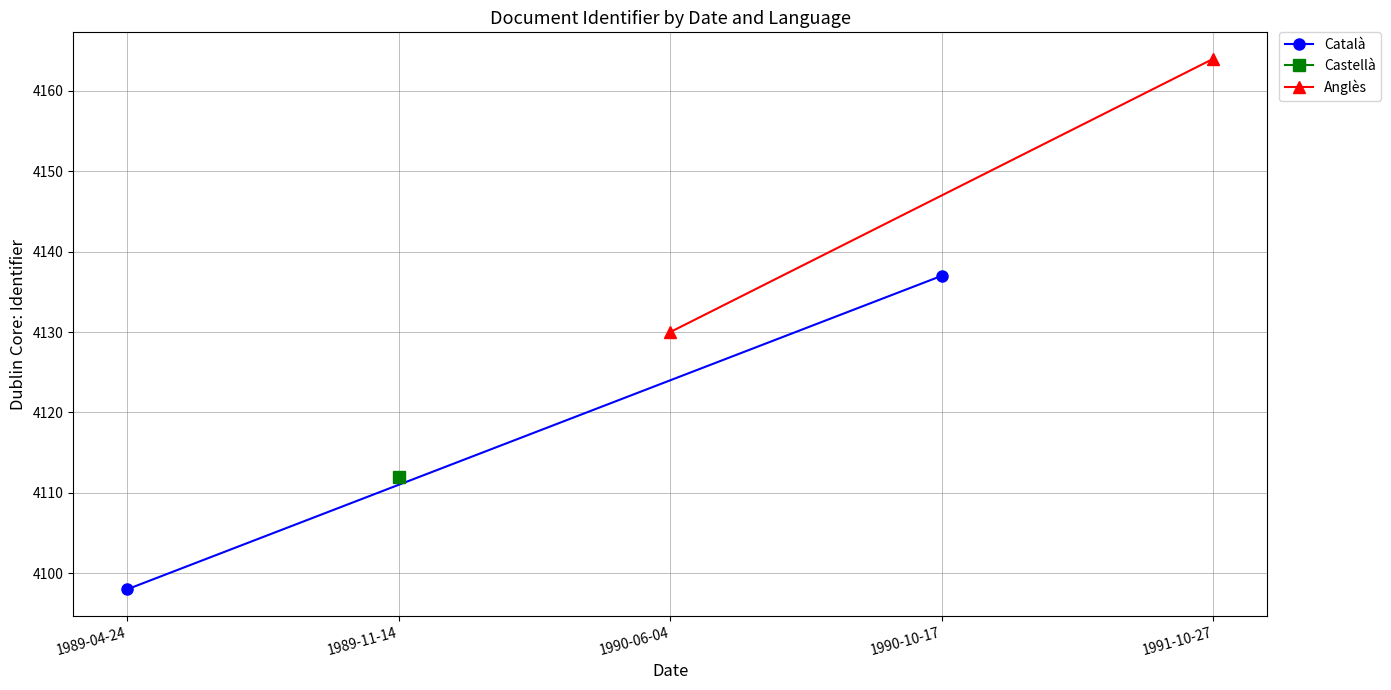

What is the value of the Català point at the 2nd from the left?

4137